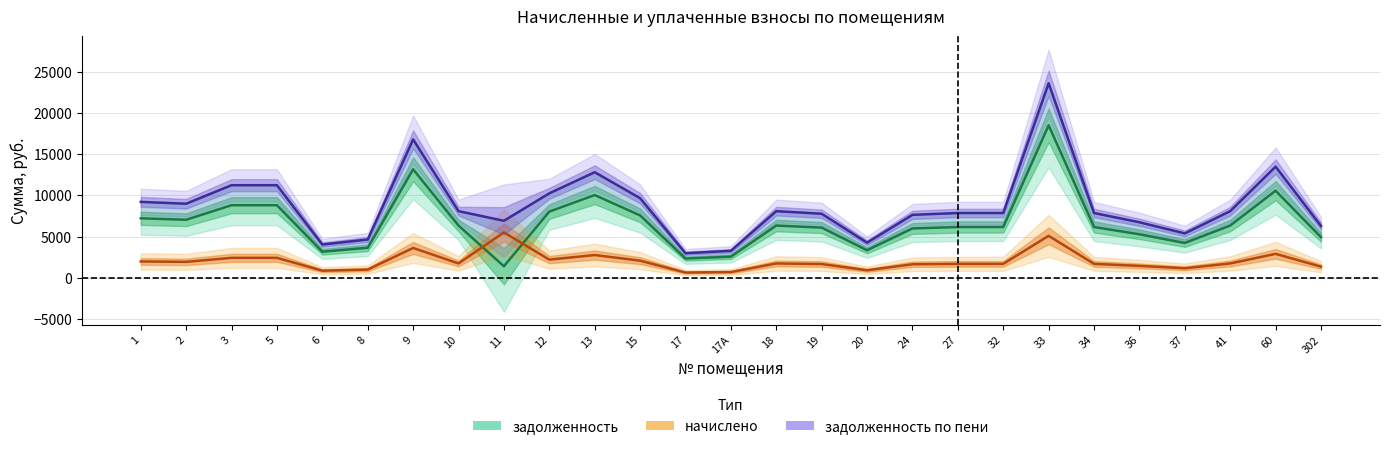

What is the label of the 23rd point from the left?

36